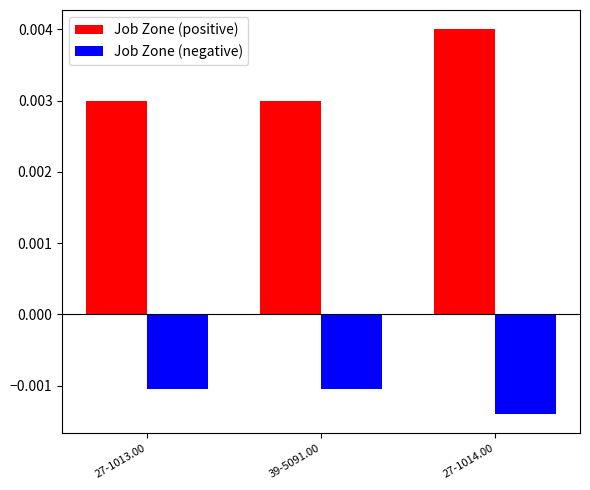

Which series has the largest range (max minus min)?

Job Zone (positive)